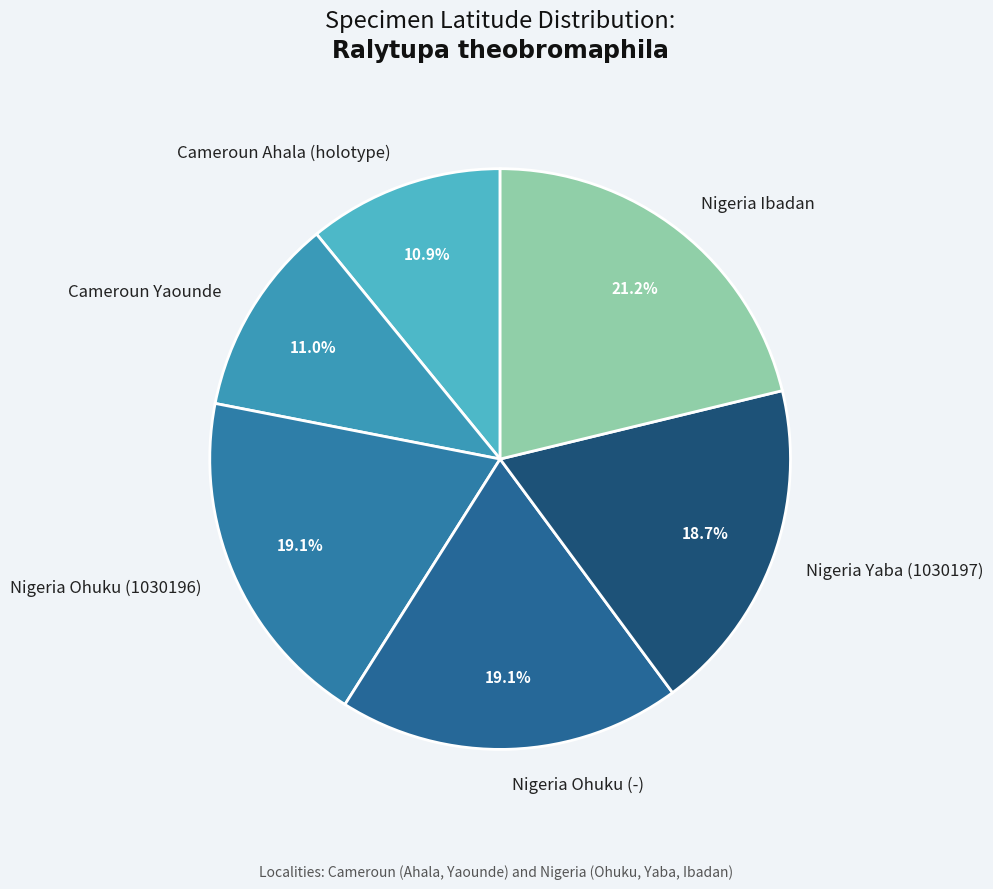

Combined, what portion of the pie is Nigeria Ibadan and Nigeria Yaba (1030197)?

39.9%